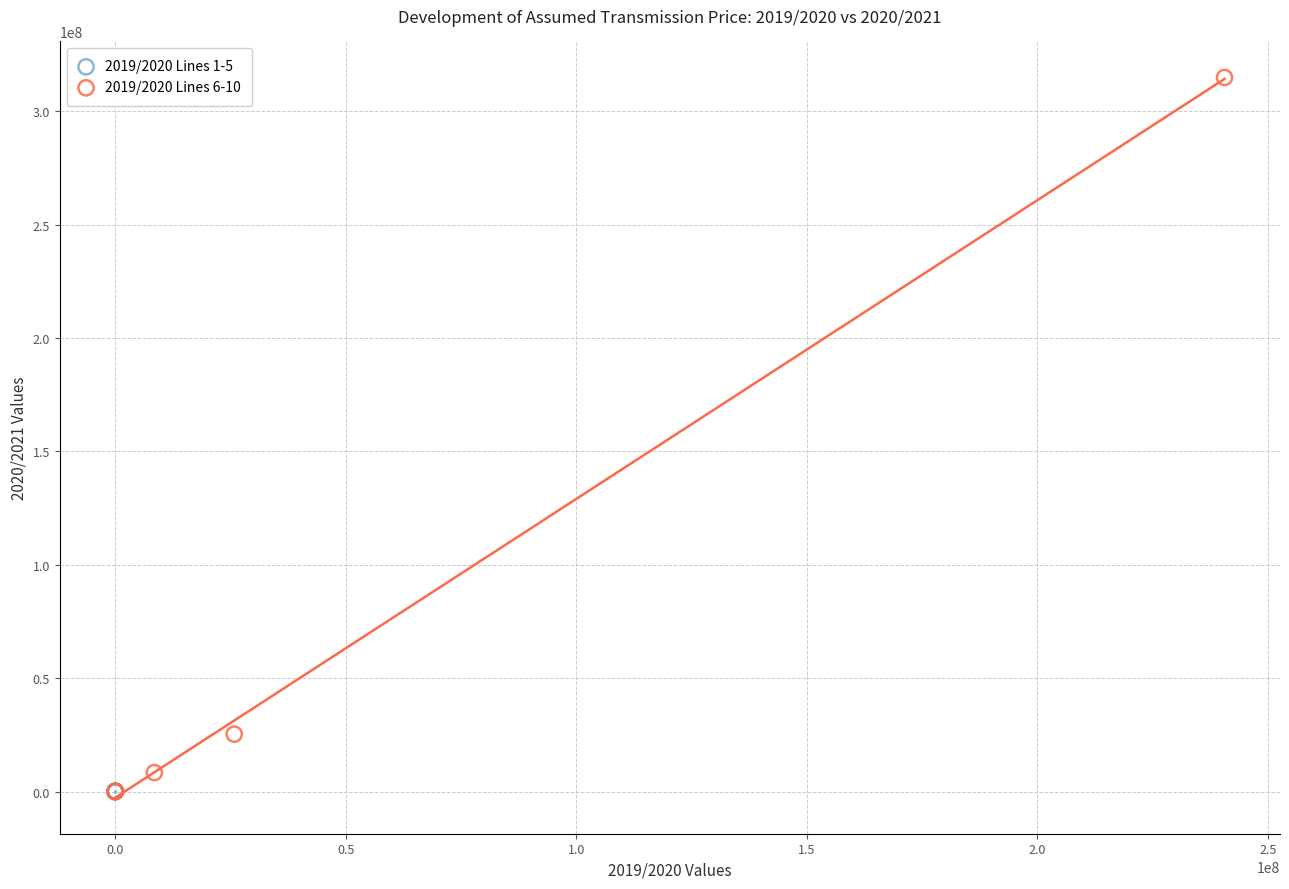

Which series has the largest Y range (max minus min)?

2019/2020 Lines 6-10